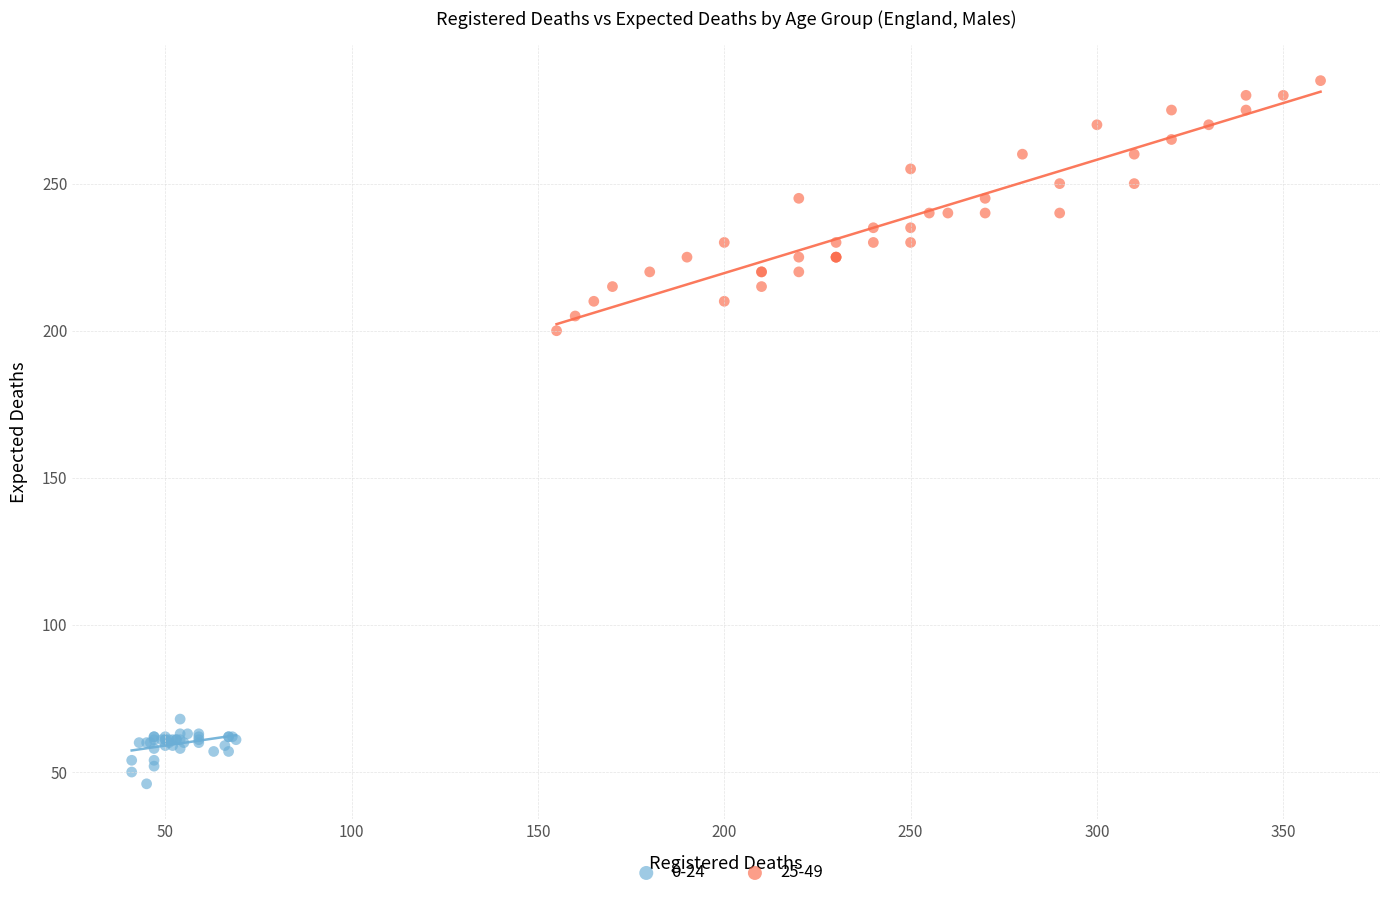

Which series reaches the minimum Y coordinate?

0-24